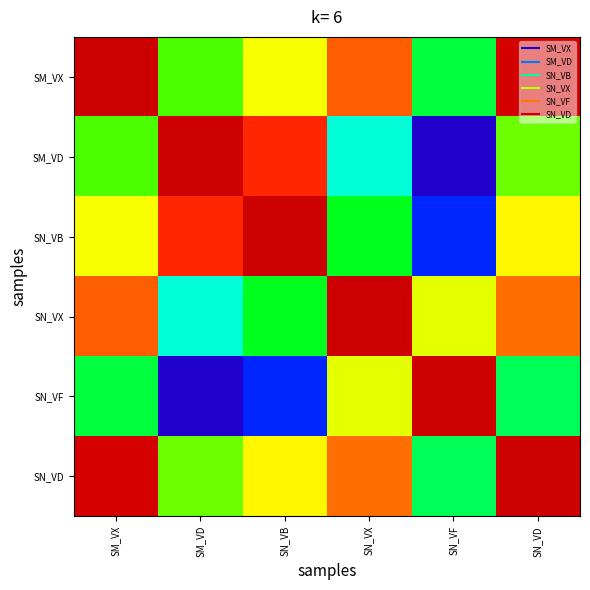

Between SN_VB and SN_VX, which is larger?

SN_VX